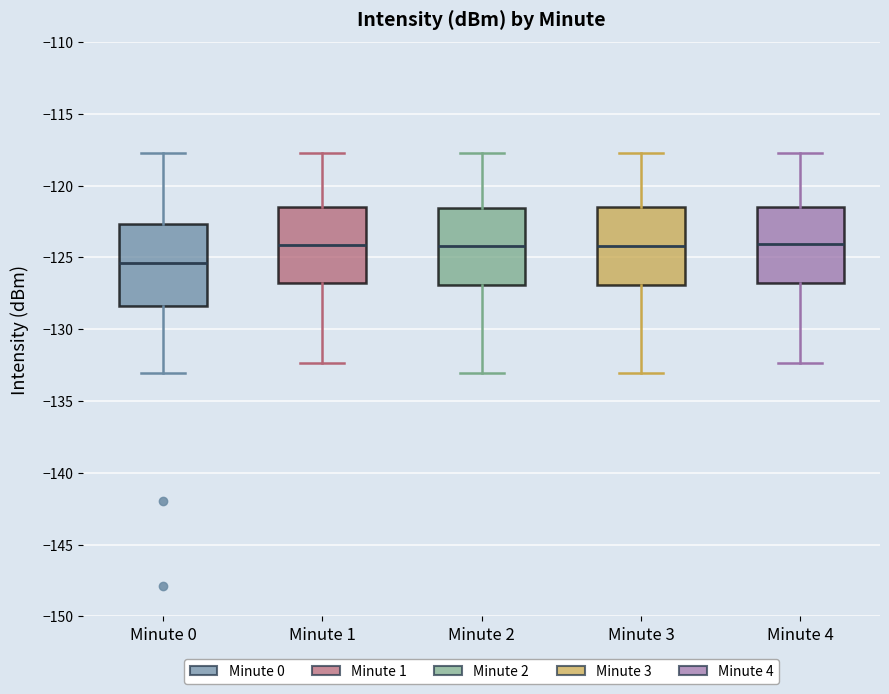

Which box's median line is the lowest?

Minute 0